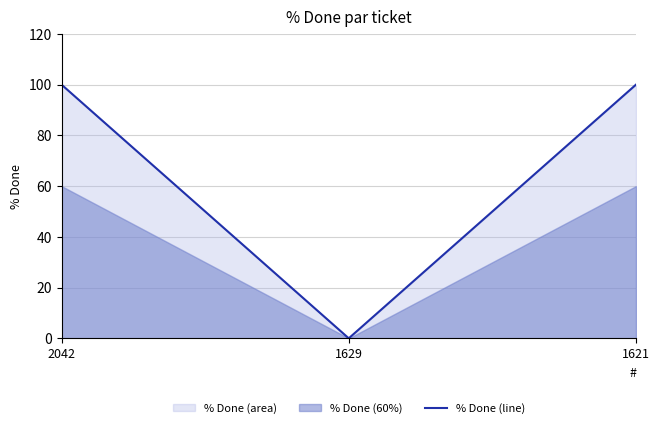

Is it true that the value at 1621 is 100?

True